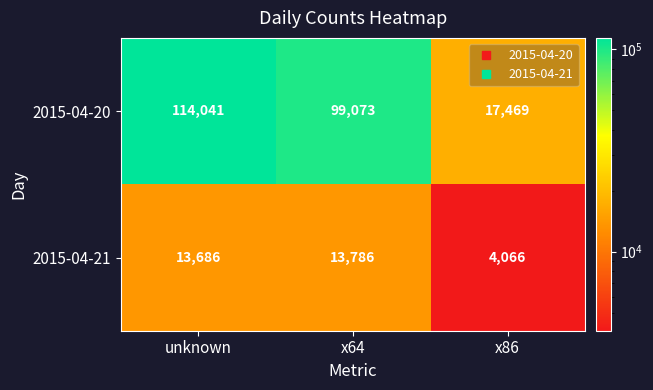

Reading left to right, list all the values displayed in this chart.

2015-04-20: 114041	99073	17469
2015-04-21: 13686	13786	4066